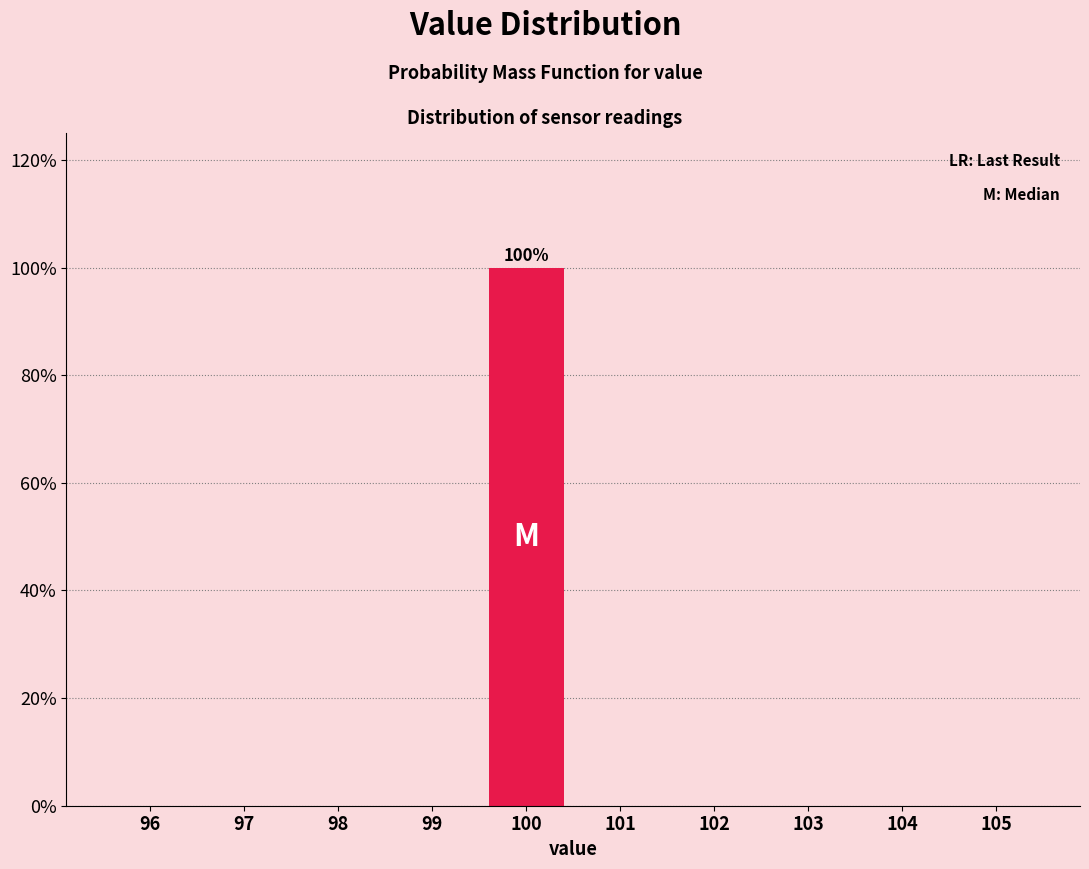

Reading left to right, extract all data points from this chart.

96=0	97=0	98=0	99=0	100=100	101=0	102=0	103=0	104=0	105=0